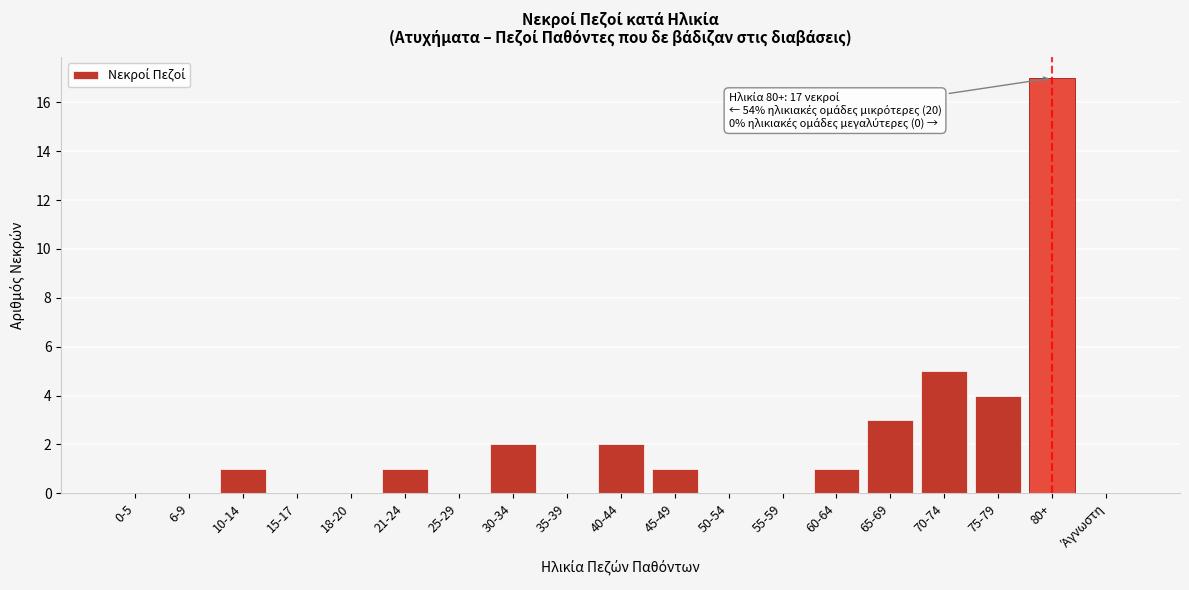

What is the change in value from 6-9 to 40-44?

+2